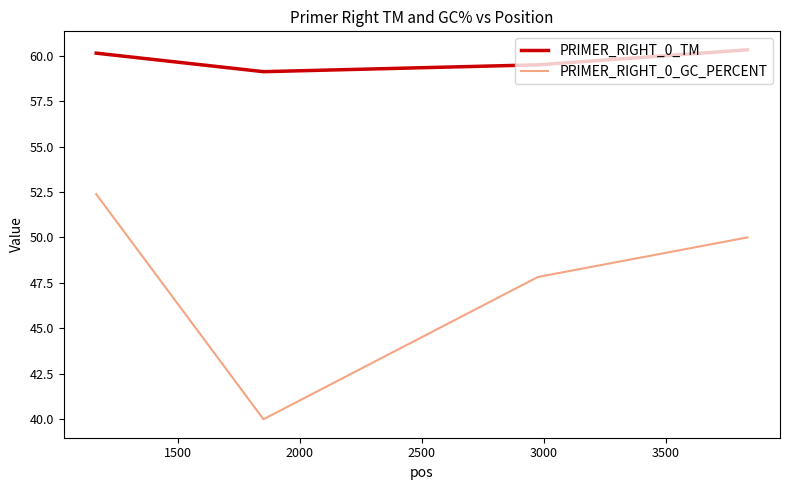

What is the minimum value for PRIMER_RIGHT_0_TM?

59.1